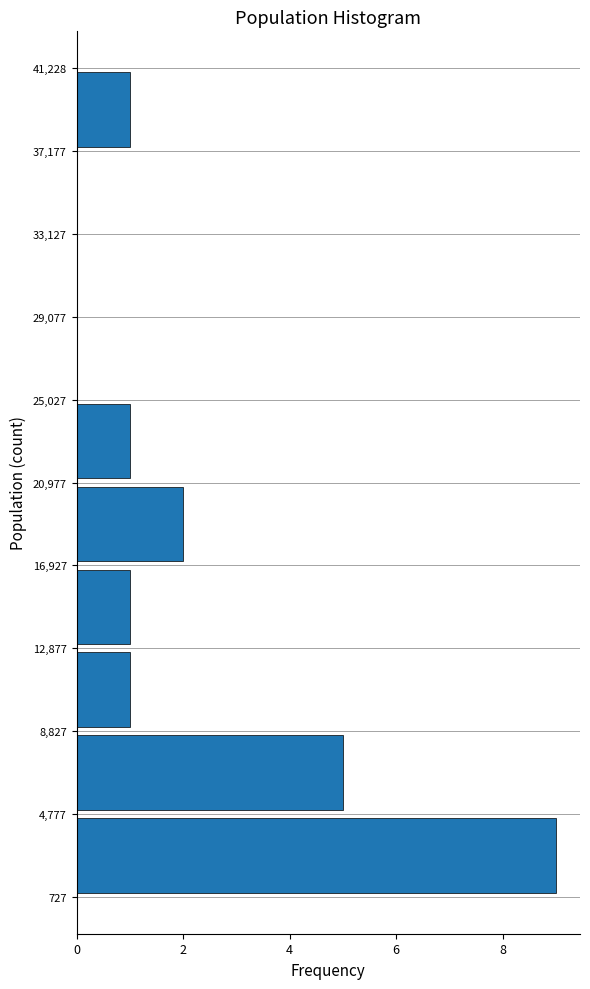

Over which range of the y-axis is the bar longest?

727 to 4,777